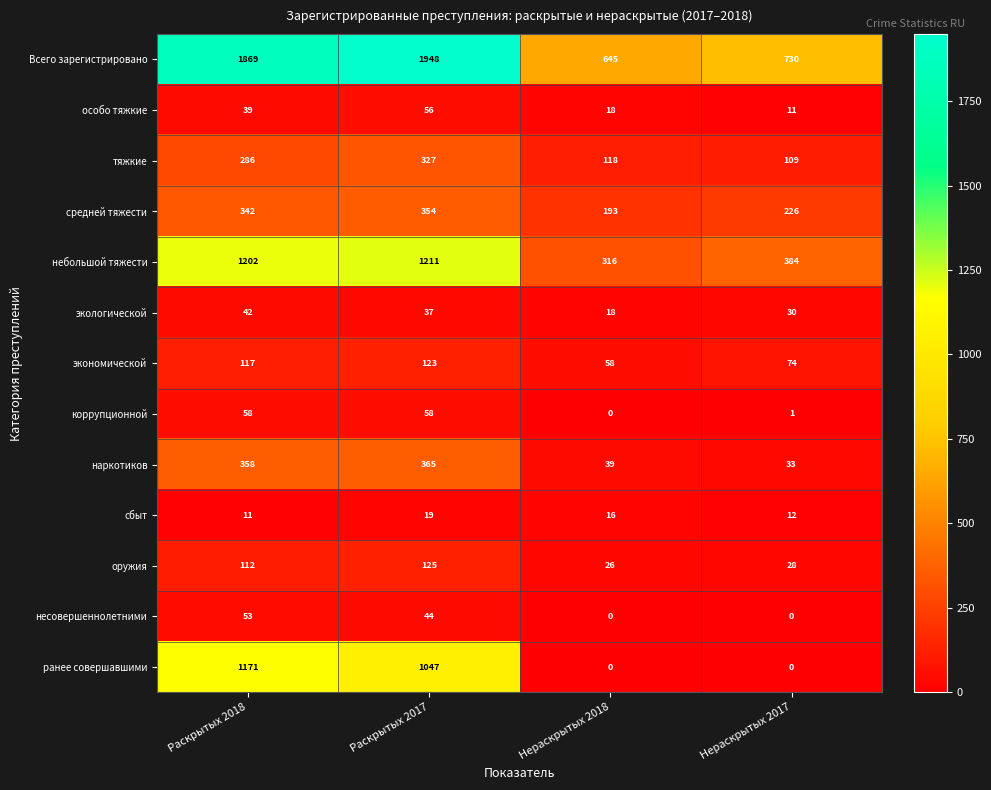

At which label does коррупционной reach its minimum?

Нераскрытых 2018